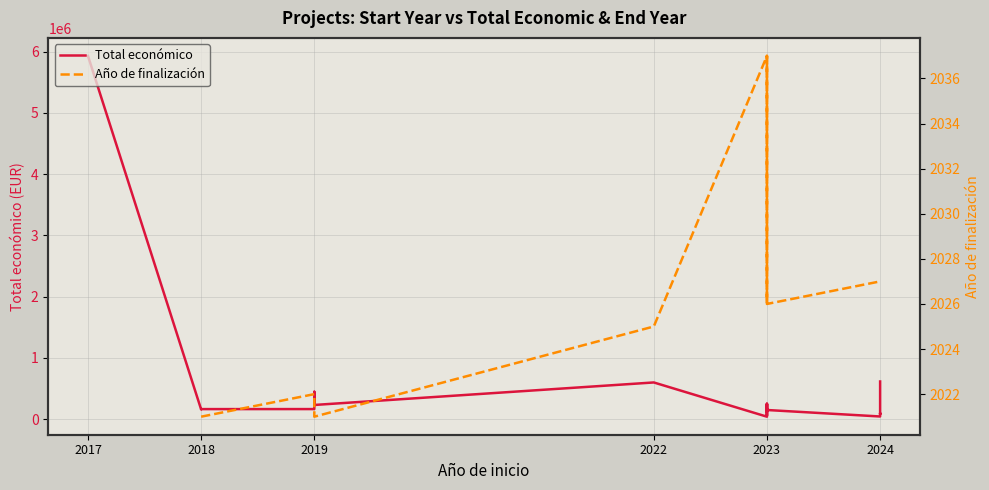

True or false: Total económico and Año de finalización cross at least once.

False